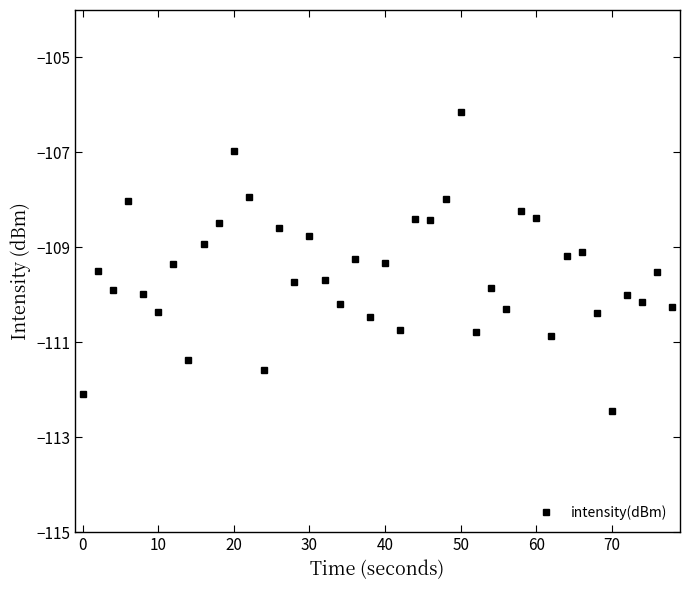

What is the smallest value displayed?

-112.4